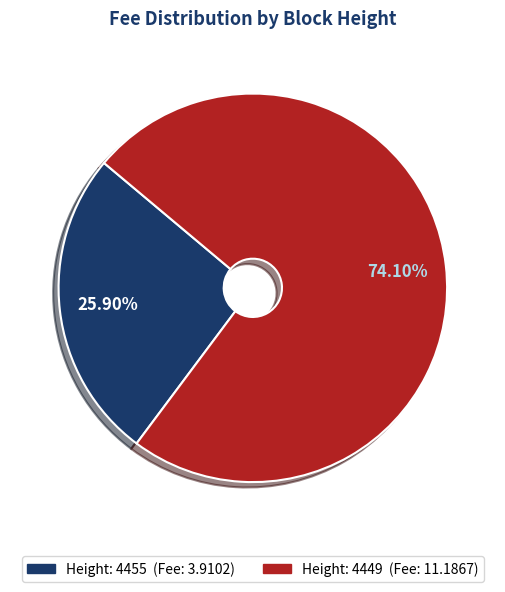

Is there any slice that represents more than half of the pie?

Yes